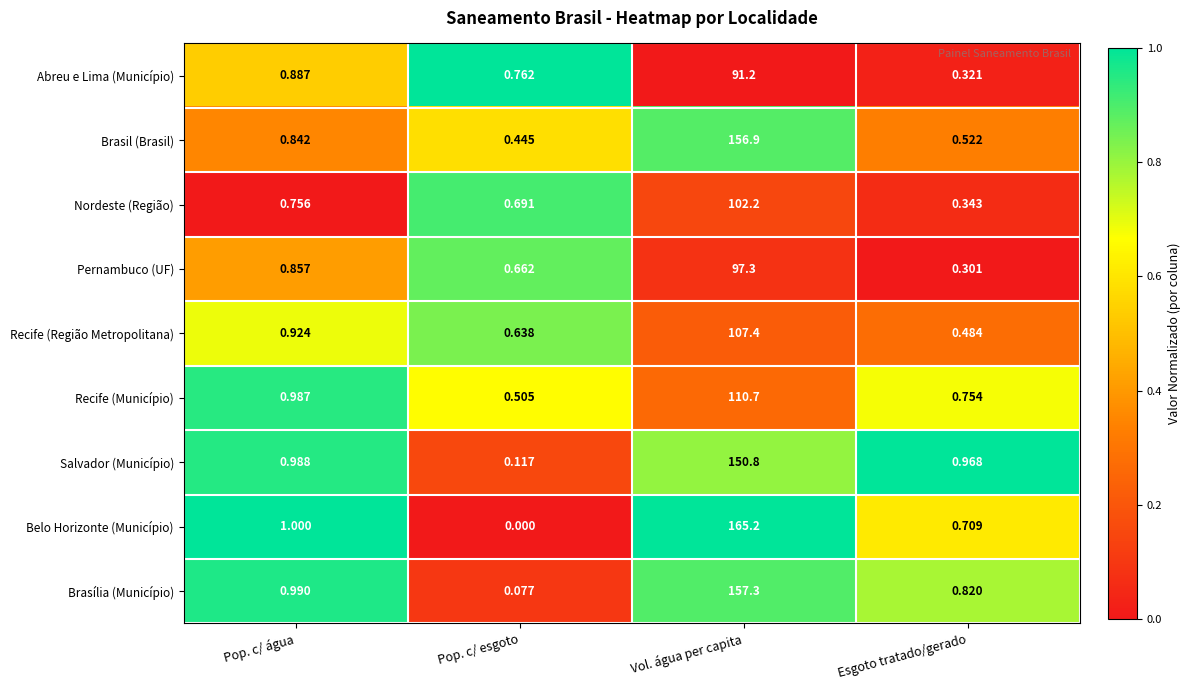

At Pop. c/ água, list the series in order from largest to smallest.

Belo Horizonte (Município), Brasília (Município), Salvador (Município), Recife (Município), Recife (Região Metropolitana), Abreu e Lima (Município), Pernambuco (UF), Brasil (Brasil), Nordeste (Região)